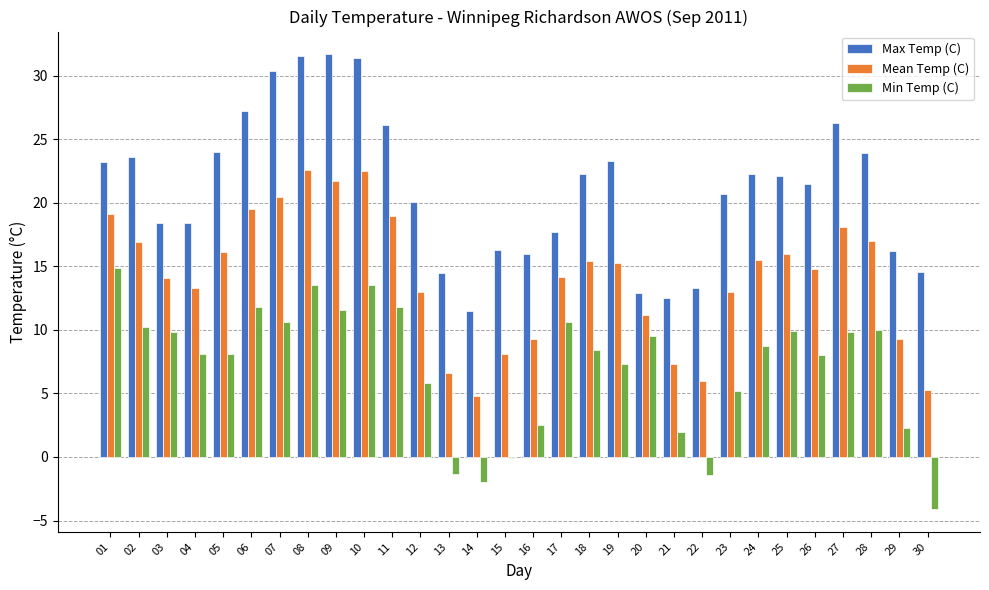

How many values in the Max Temp (C) series exceed 22?

15